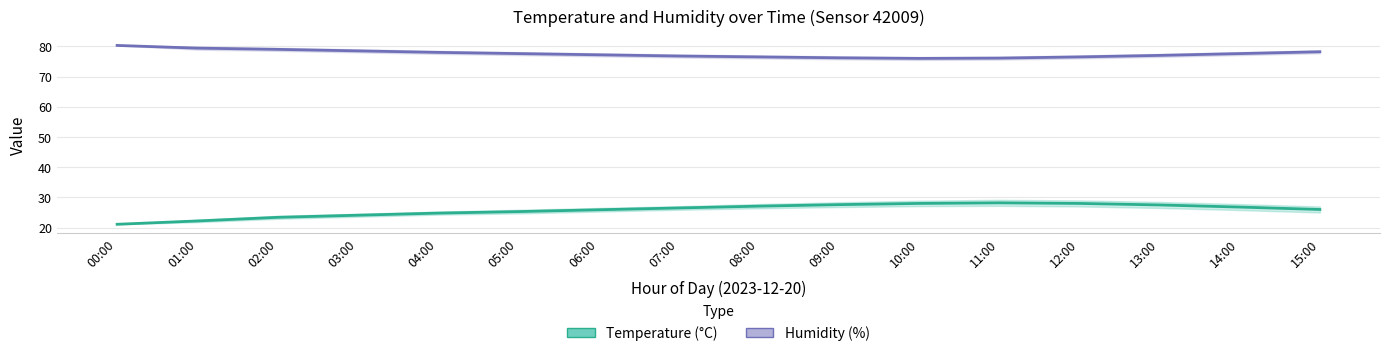

What is the sum of all Humidity values?

1240.9